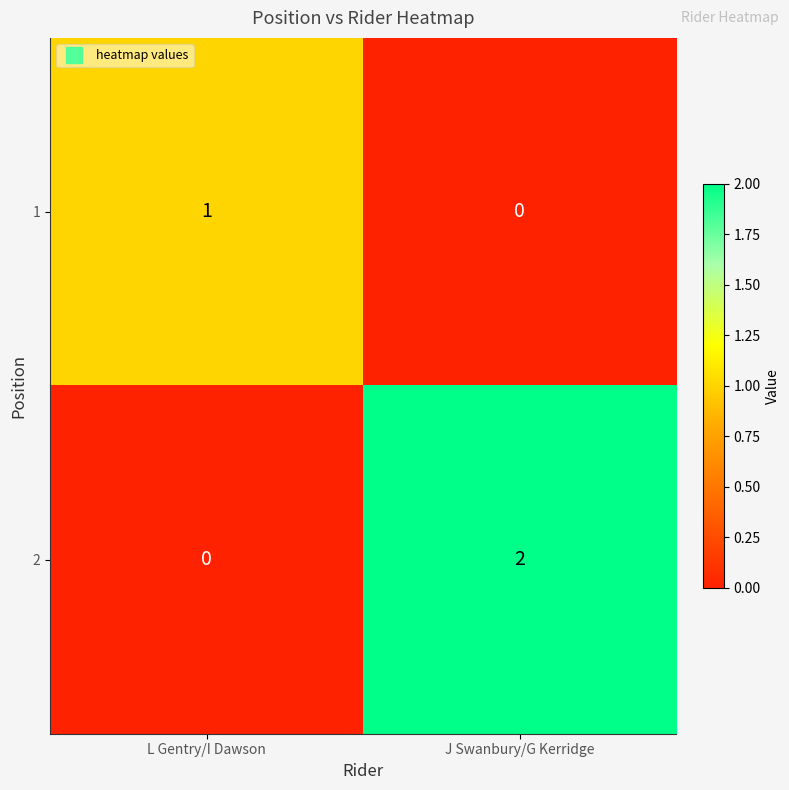

What is the difference between the highest and lowest values at L Gentry/I Dawson?

1